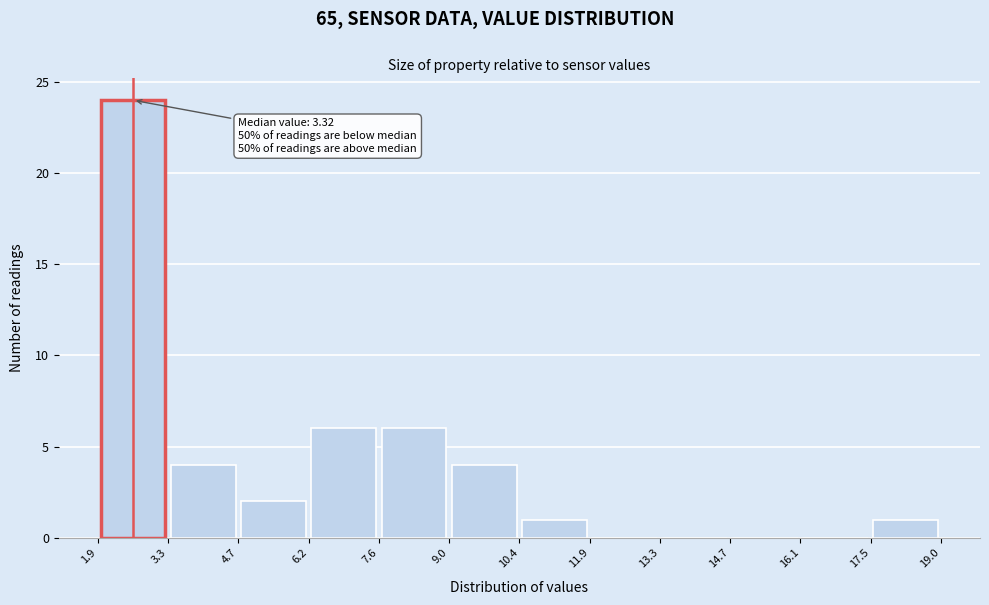

Over which range of the x-axis is the bar tallest?

1.9 to 3.3